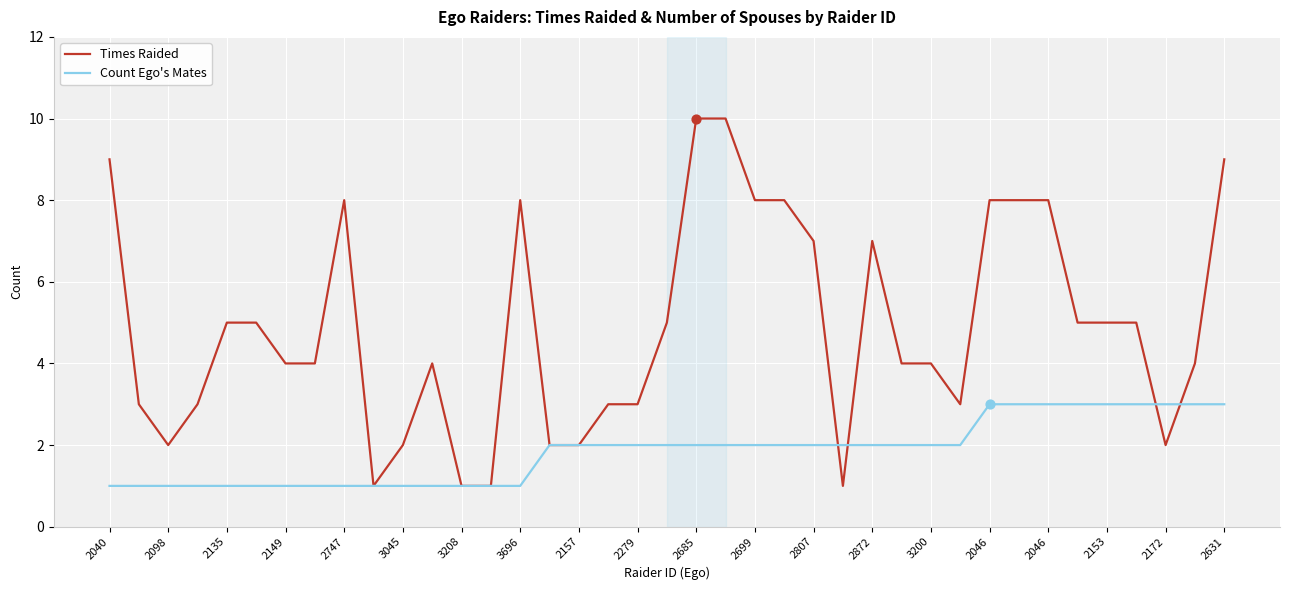

Which series has the largest total across all categories?

Times Raided